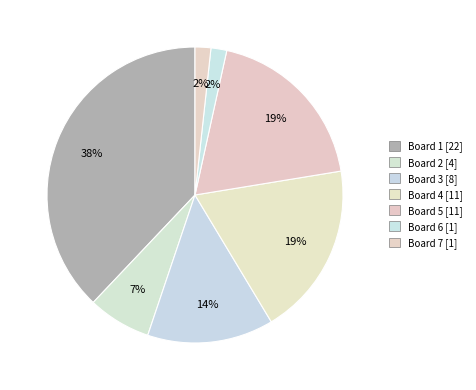

To the nearest percent, what percentage of the pie is Board 5?

19%